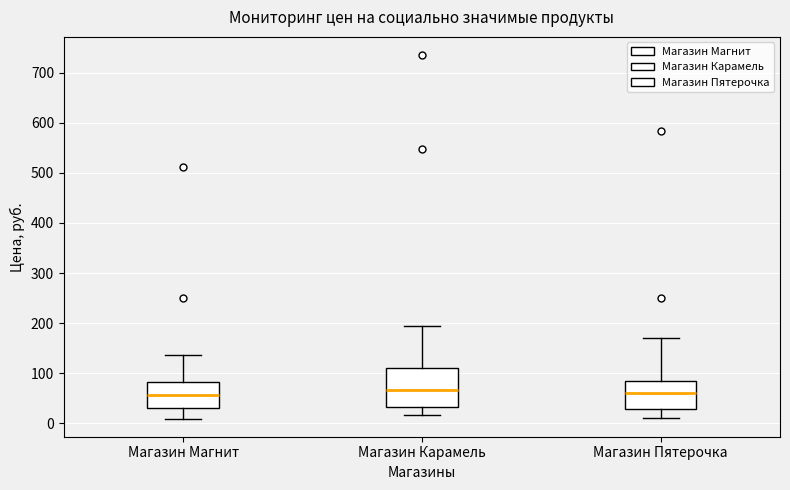

Comparing the boxes themselves (not the whiskers), which one is the tallest?

Магазин Карамель